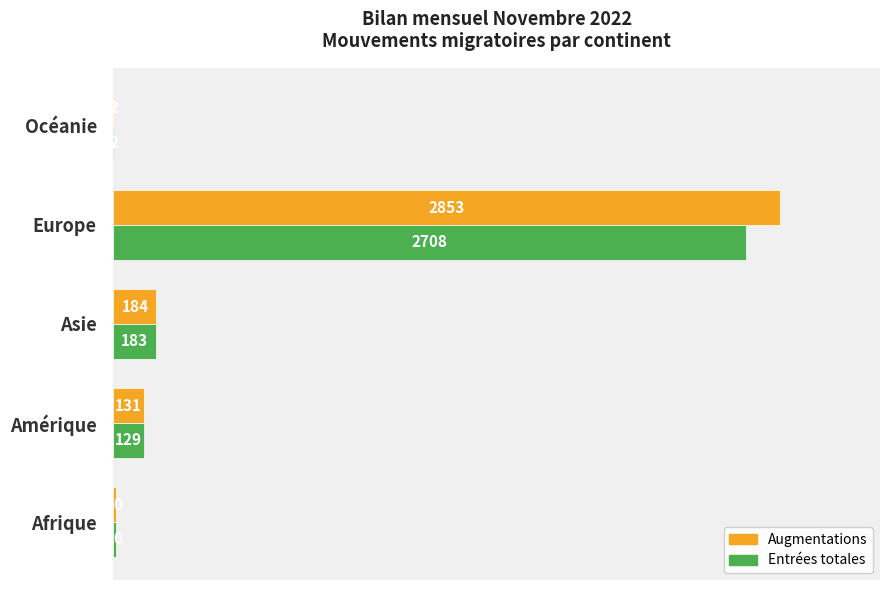

What is the greatest value displayed?

2853